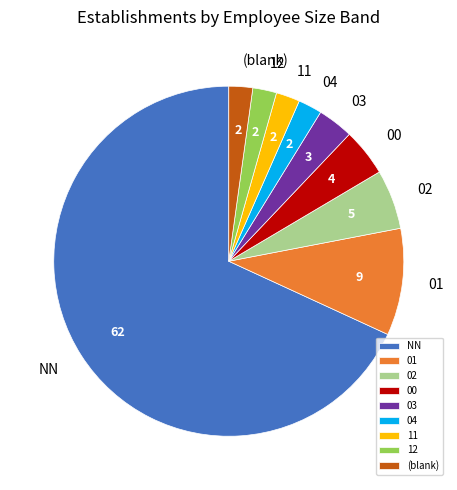

Between 03 and 04, which is larger?

03